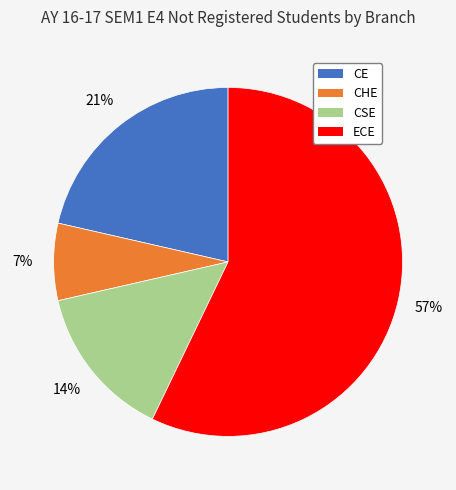

To the nearest percent, what is the average slice percentage?

25%